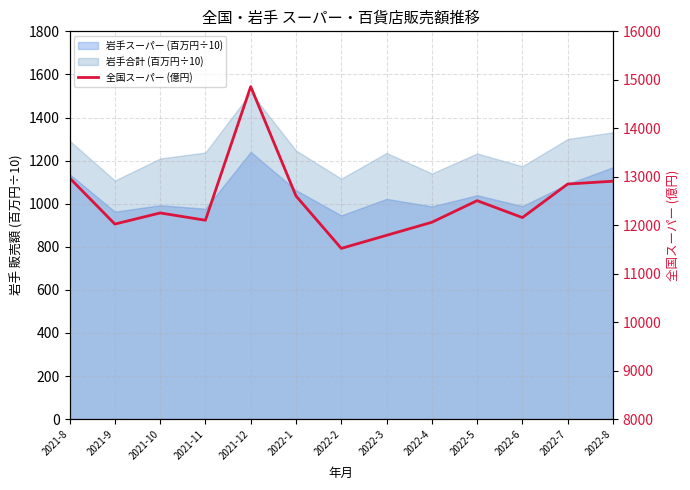

Which has a higher value, 2022-2 or 2022-4?

2022-4